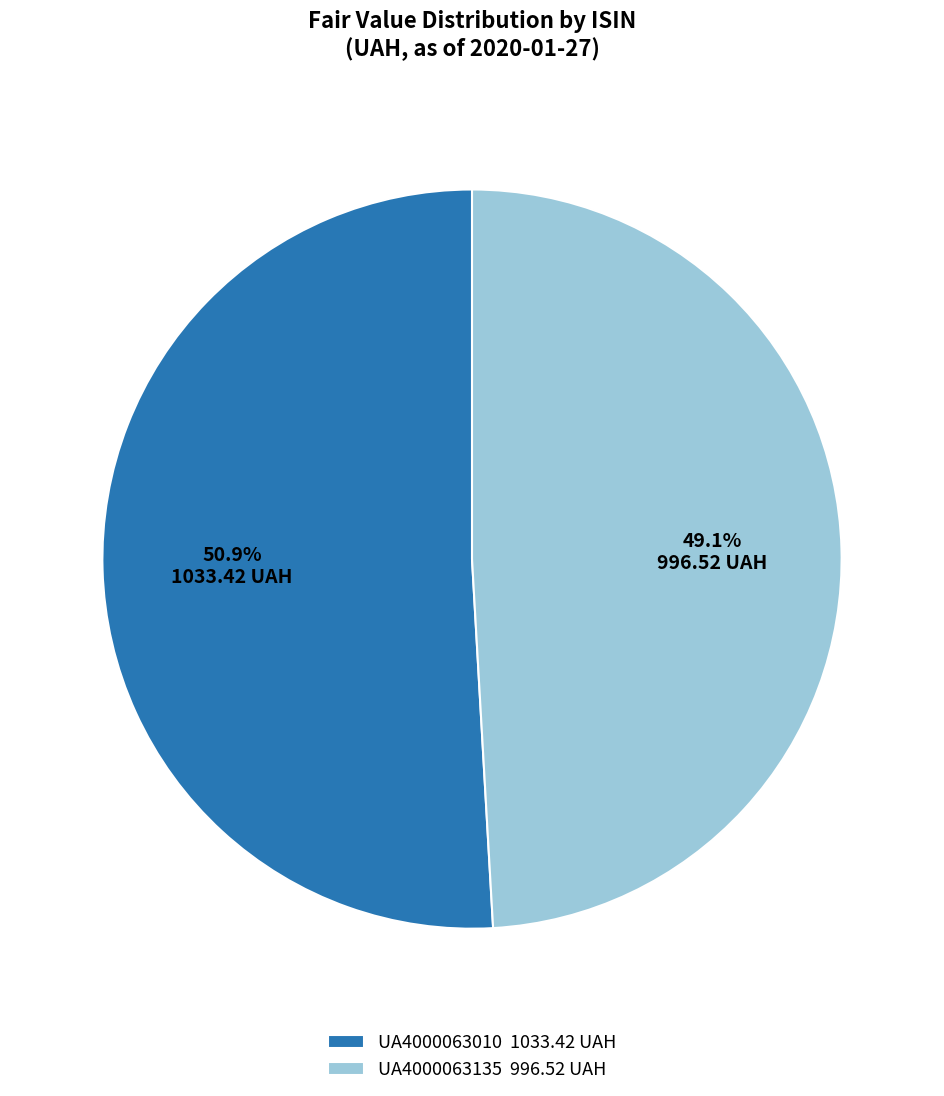

Is there a majority slice in this chart?

Yes